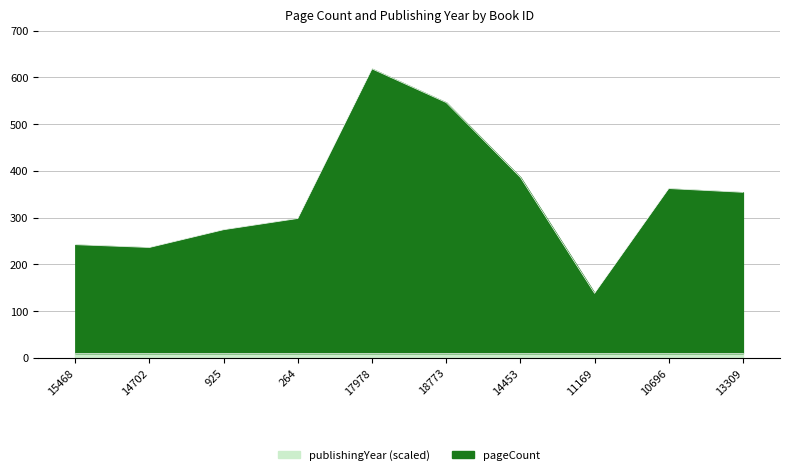

Is it true that the value at 925 is 274?

True